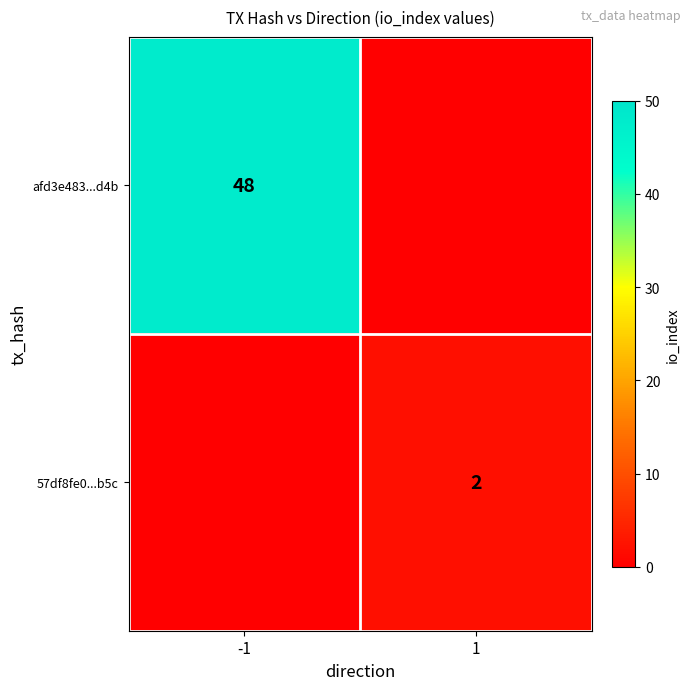

Is the value of afd3e483...d4b at -1 greater than the value of 57df8fe0...b5c at 1?

Yes